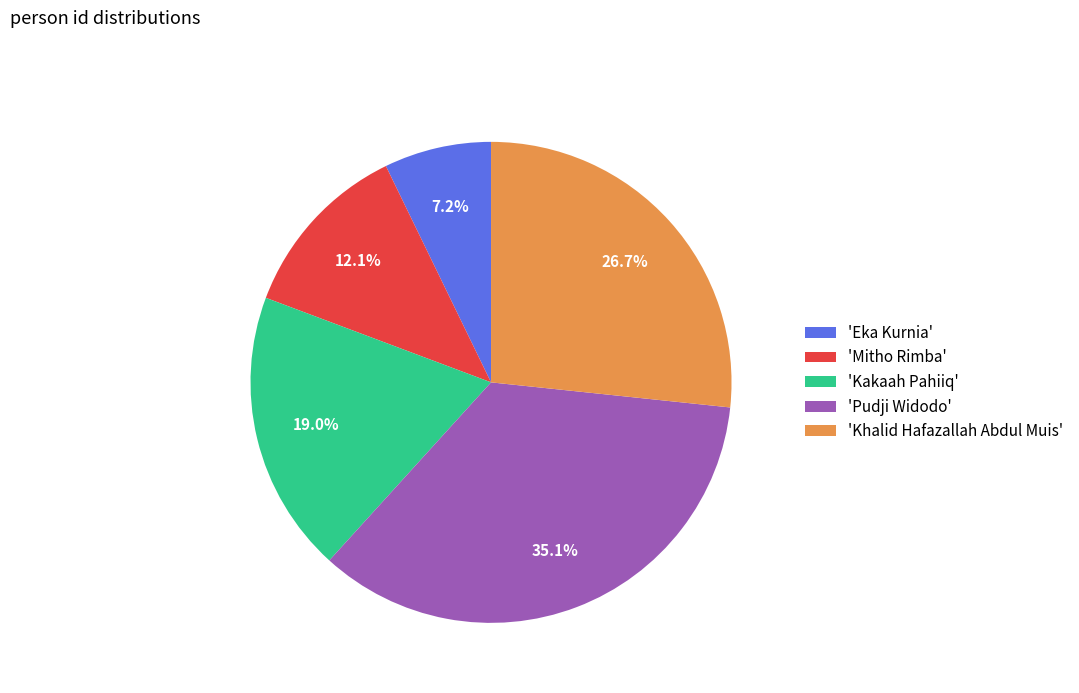

Combined, do 'Mitho Rimba' and 'Kakaah Pahiiq' account for over 50%?

No